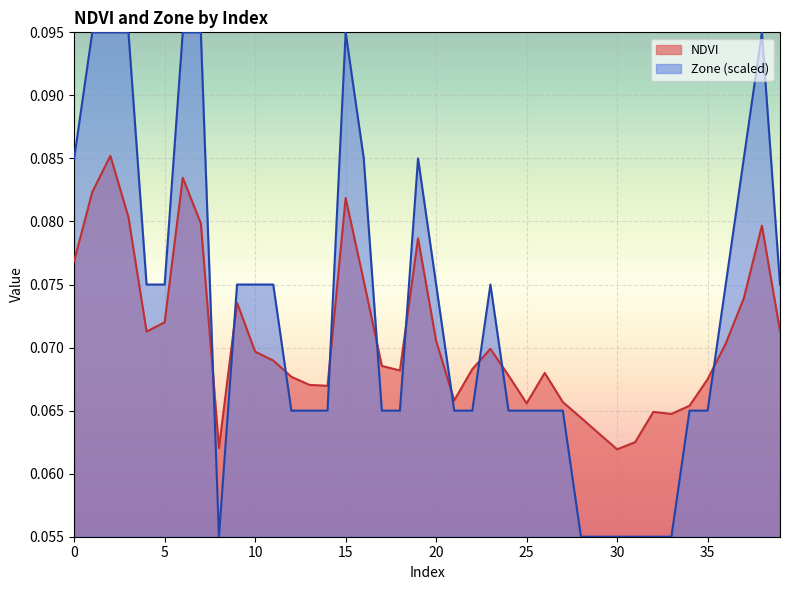

How many lines are shown in the chart?

2